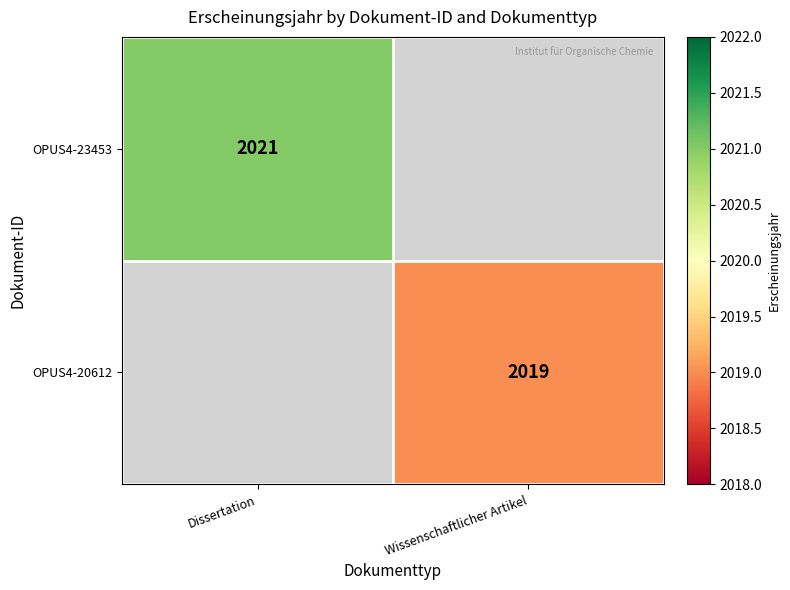

True or false: OPUS4-20612 has a value of 3349 at Wissenschaftlicher Artikel.

False